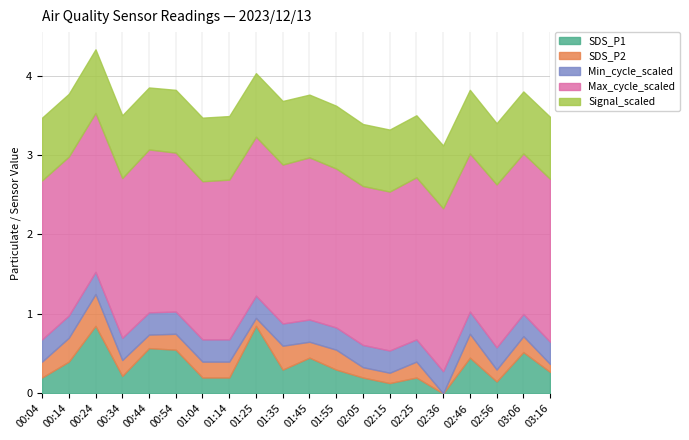

Which series has the largest range (max minus min)?

SDS_P1